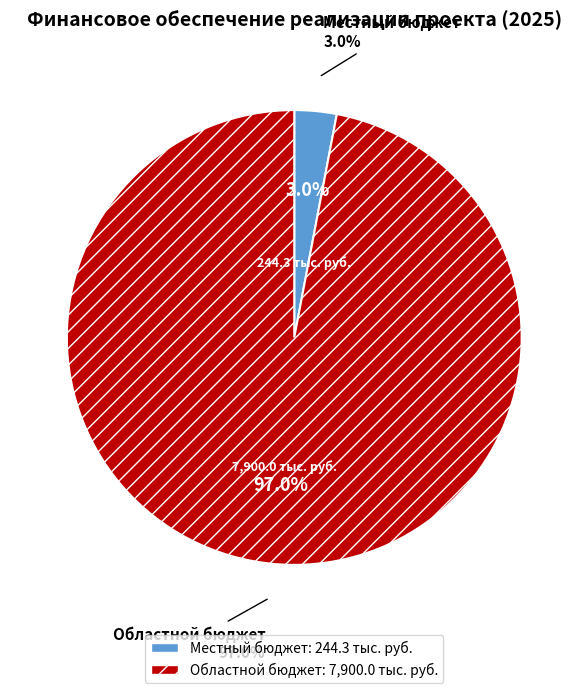

Combined, what portion of the pie is Местный бюджет and Областной бюджет?

100.0%